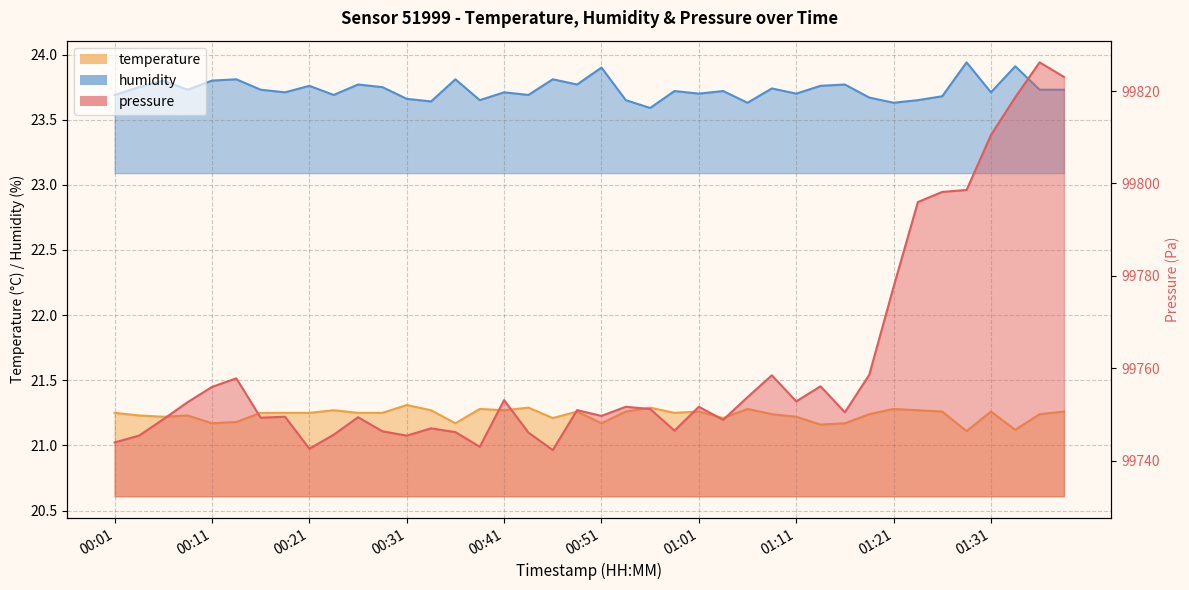

Between 00:21 and 00:46, which series saw the biggest shift?

pressure